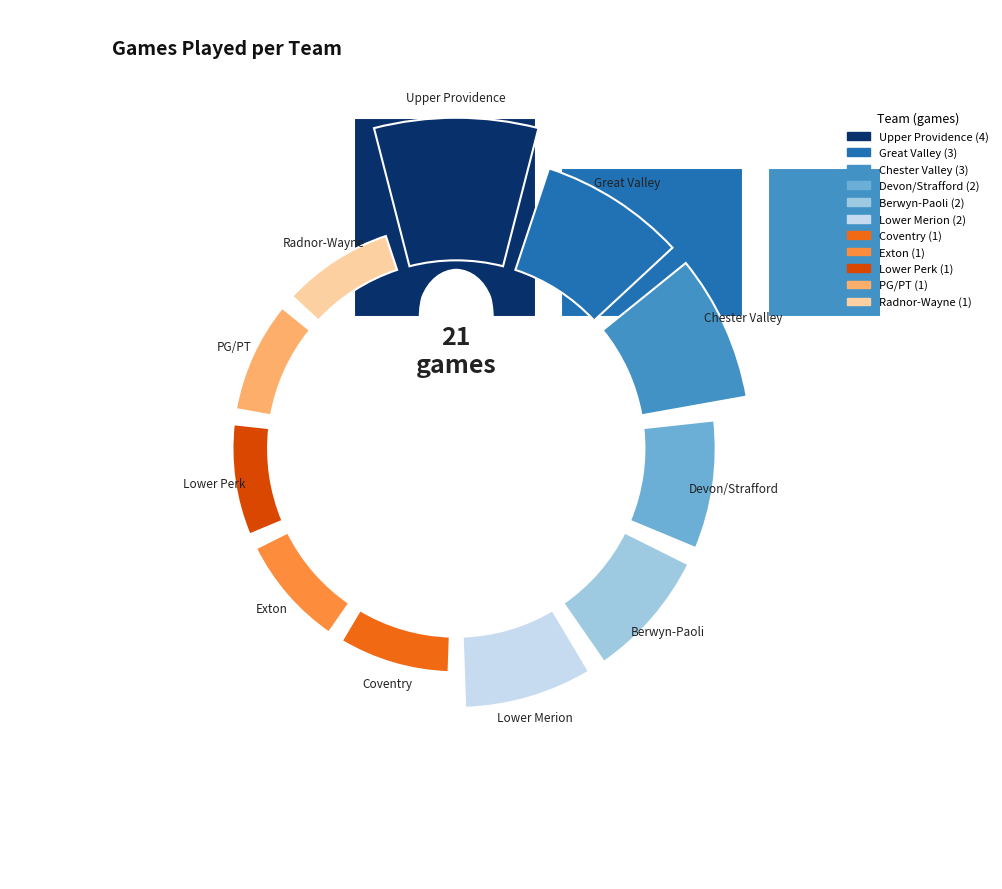

Combined, do Great Valley and Lower Merion account for over 50%?

No